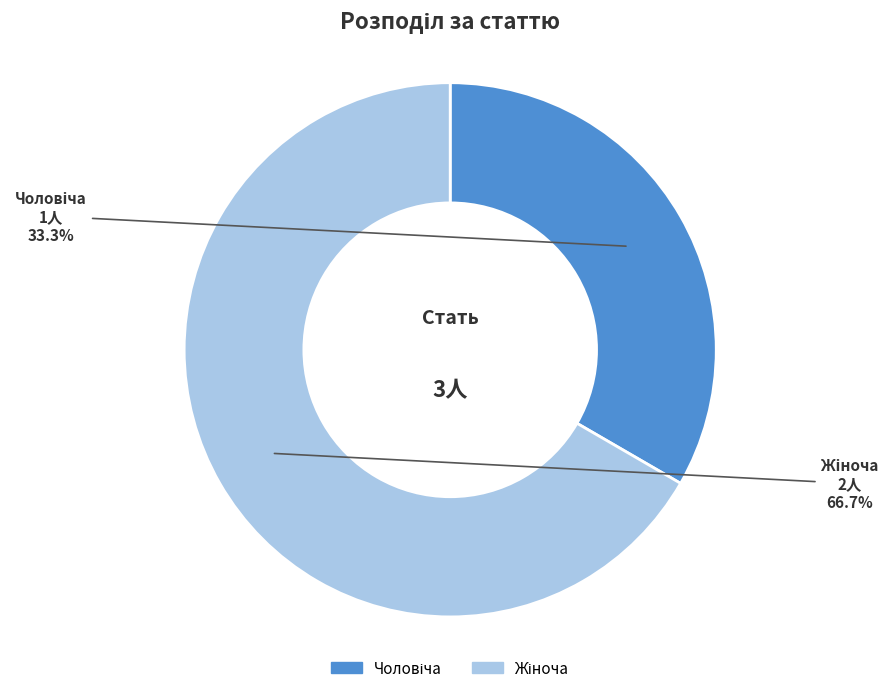

Does any single category account for the majority?

Yes